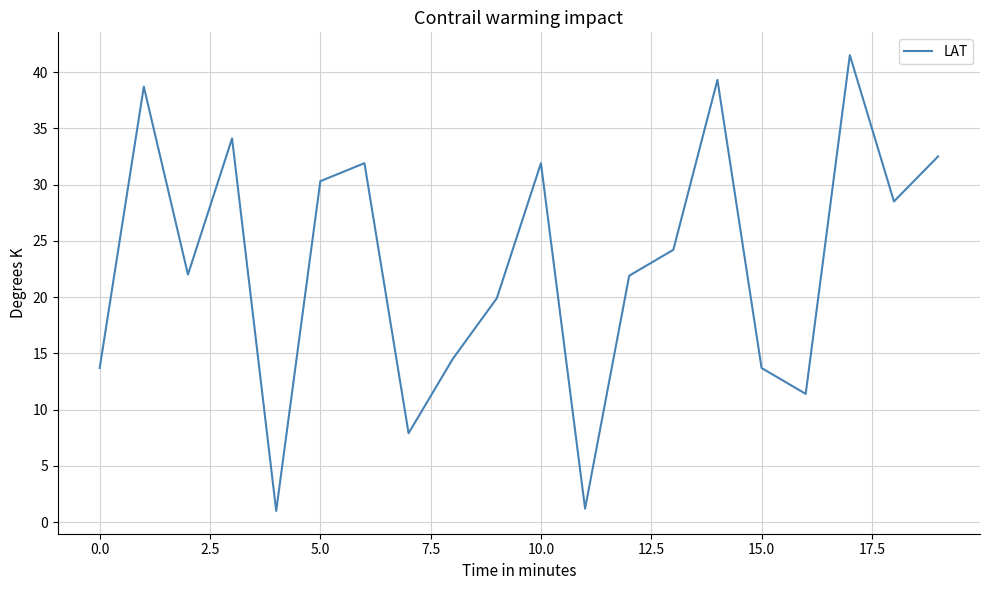

What is the minimum value shown in the chart?

1.0